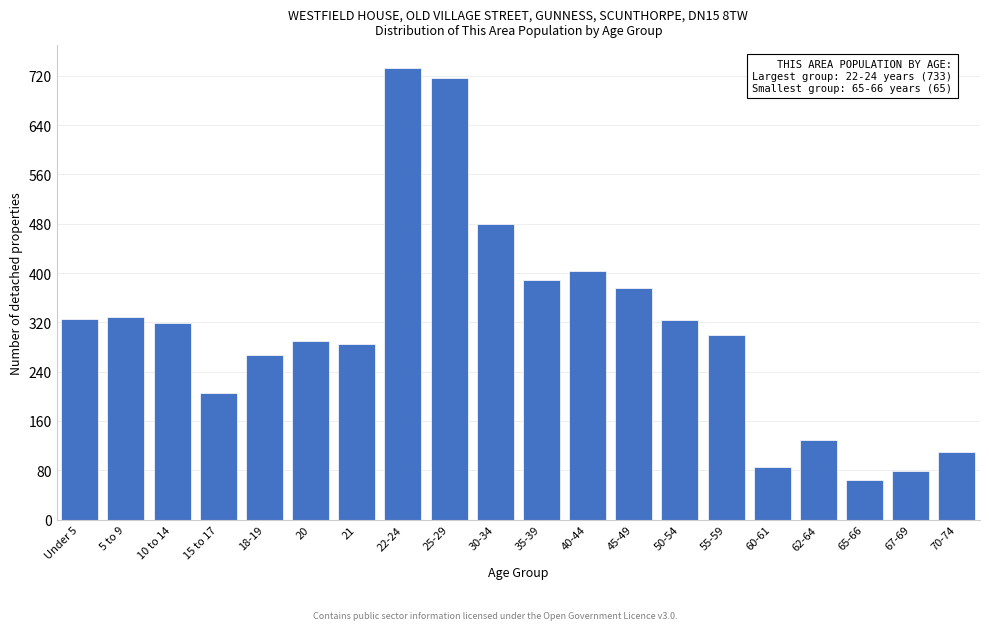

What is the ratio of the value at 30-34 to the value at 21?

1.7